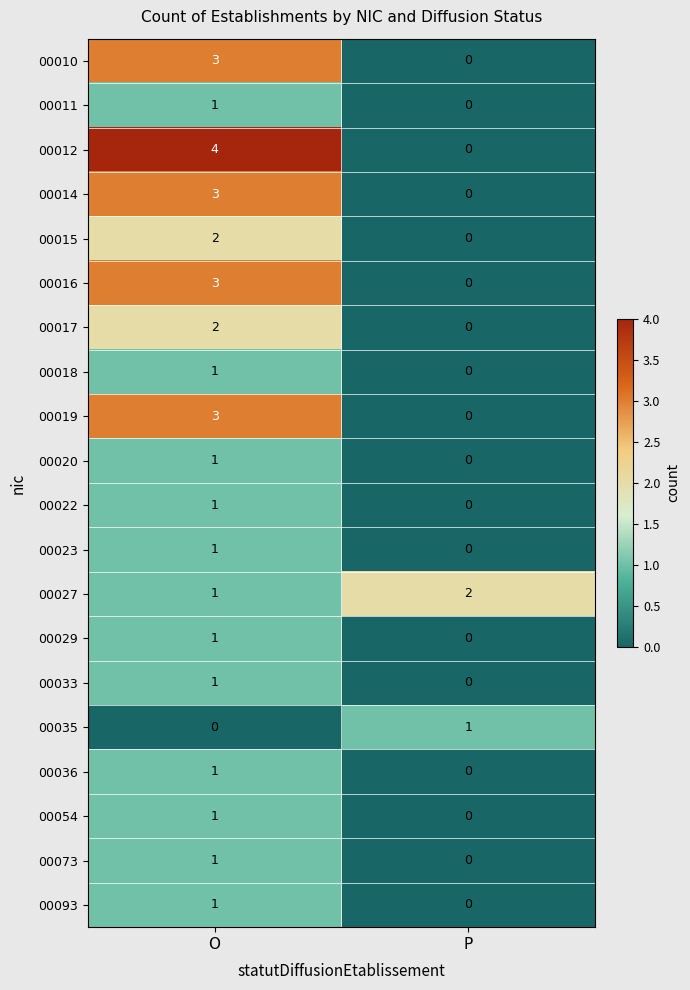

List the labels in order of 00073 value, smallest first.

P, O